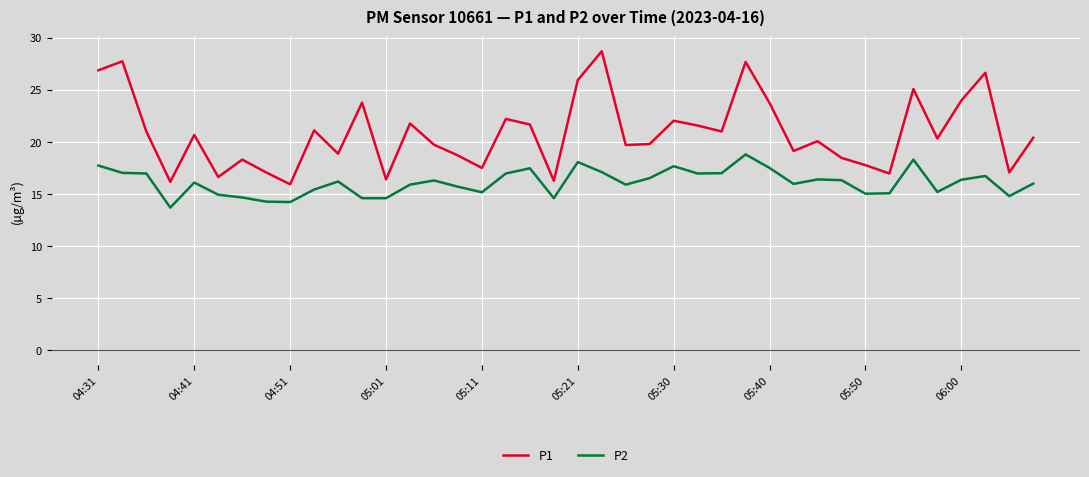

At how many categories does at least one series exceed 23?

10